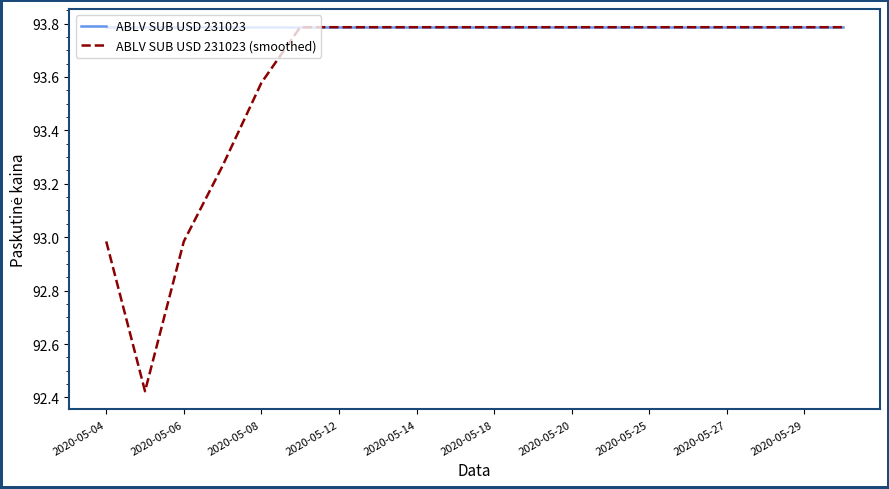

List the series in order of their overall mean, highest first.

ABLV SUB USD 231023, ABLV SUB USD 231023 (smoothed)